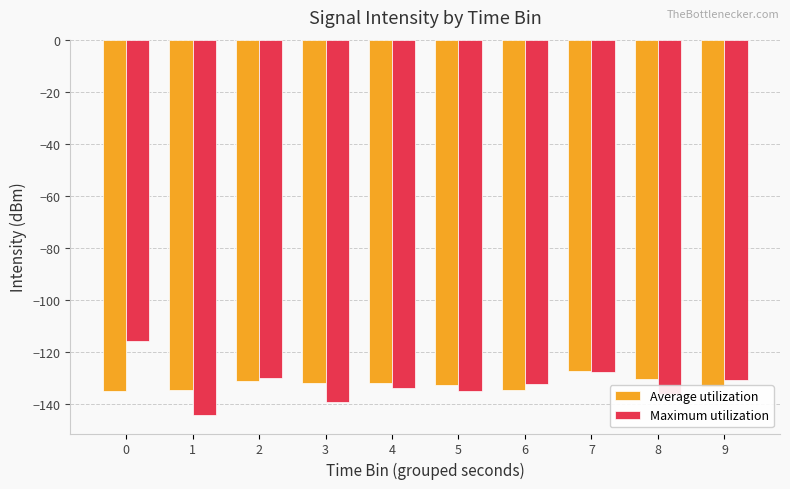

How many data points does each series have?

10